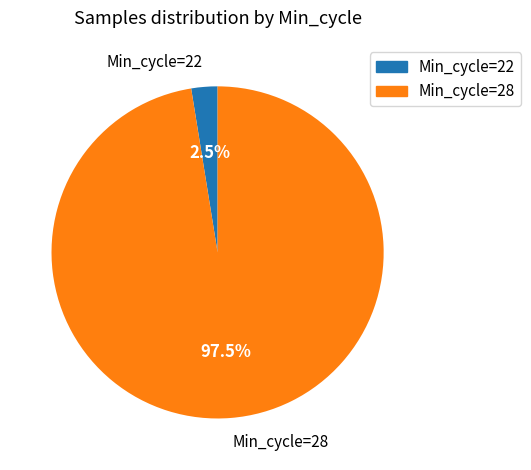

Between Min_cycle=28 and Min_cycle=22, which is larger?

Min_cycle=28